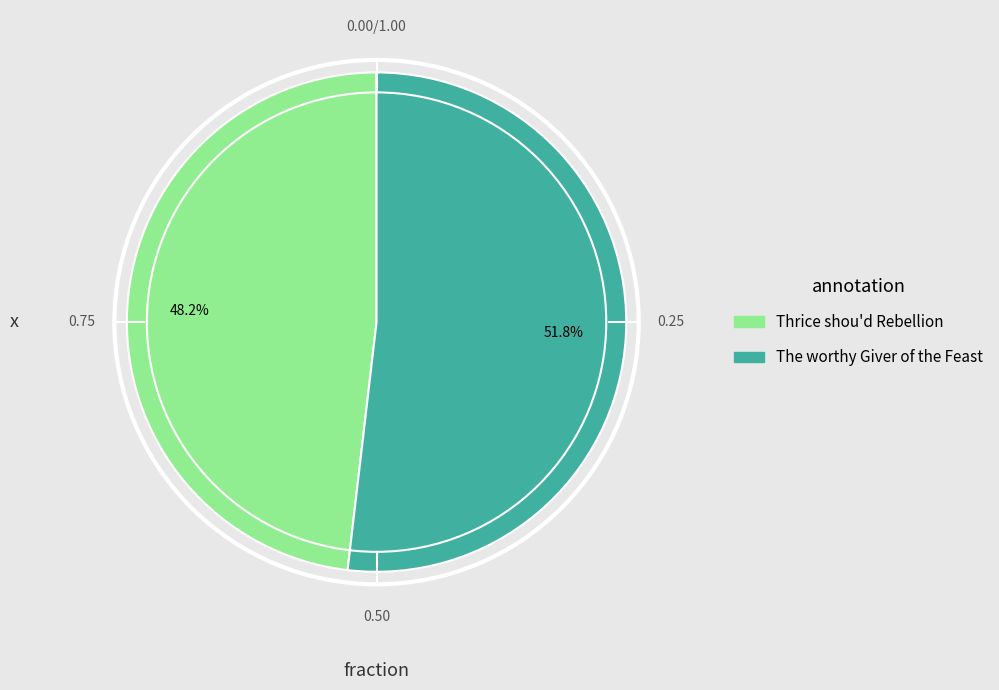

The Thrice shou'd Rebellion slice represents 35% of the pie. True or false?

False